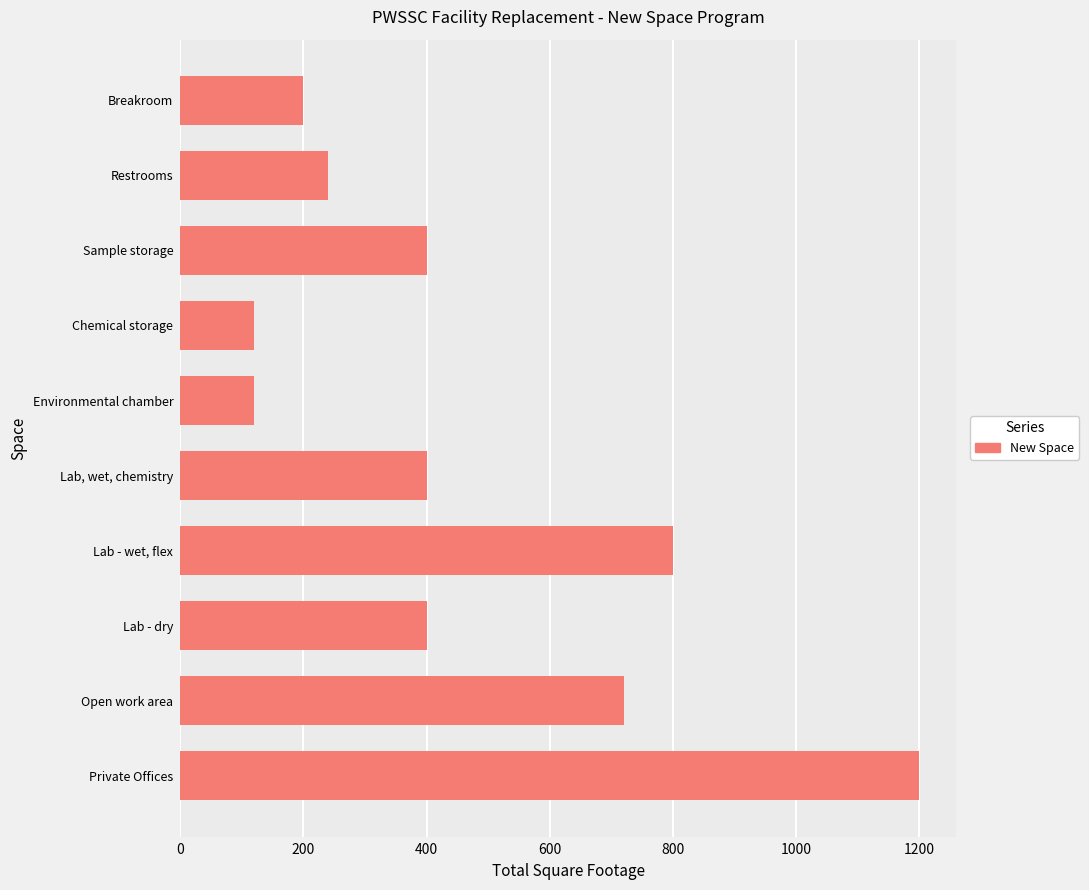

The value at Lab, wet, chemistry is 541. True or false?

False